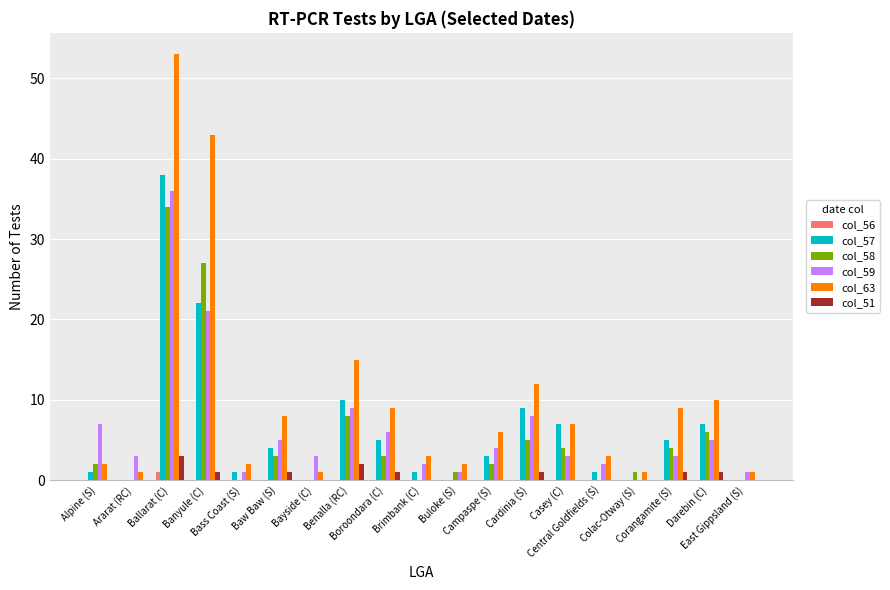

What is the value of the col_51 bar at the 6th from the left?

1